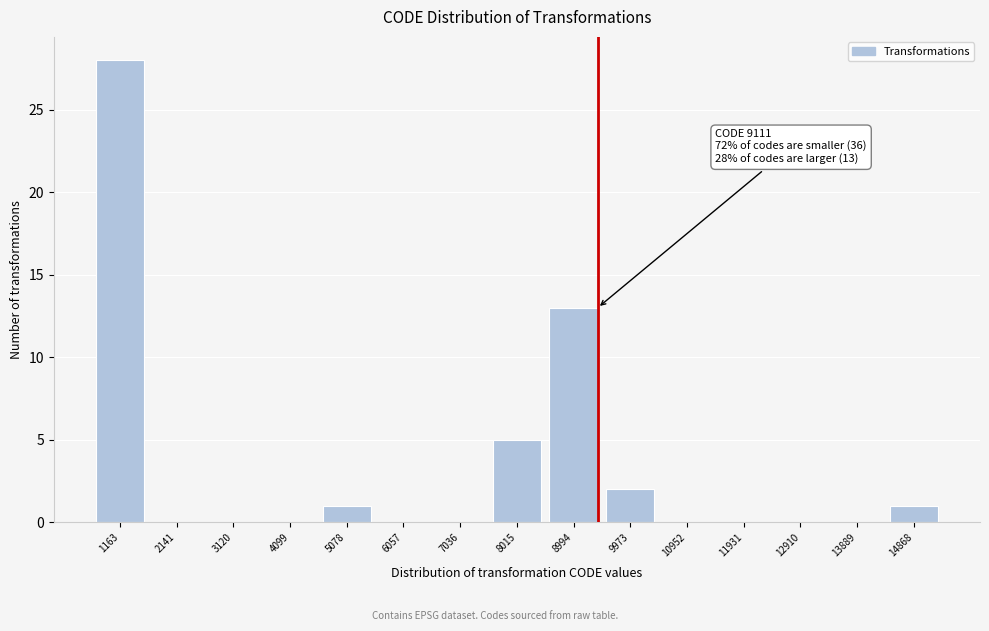

Reading left to right, what are all the values shown in this chart?

1163=28	2141=0	3120=0	4099=0	5078=1	6057=0	7036=0	8015=5	8994=13	9973=2	10952=0	11931=0	12910=0	13889=0	14868=1